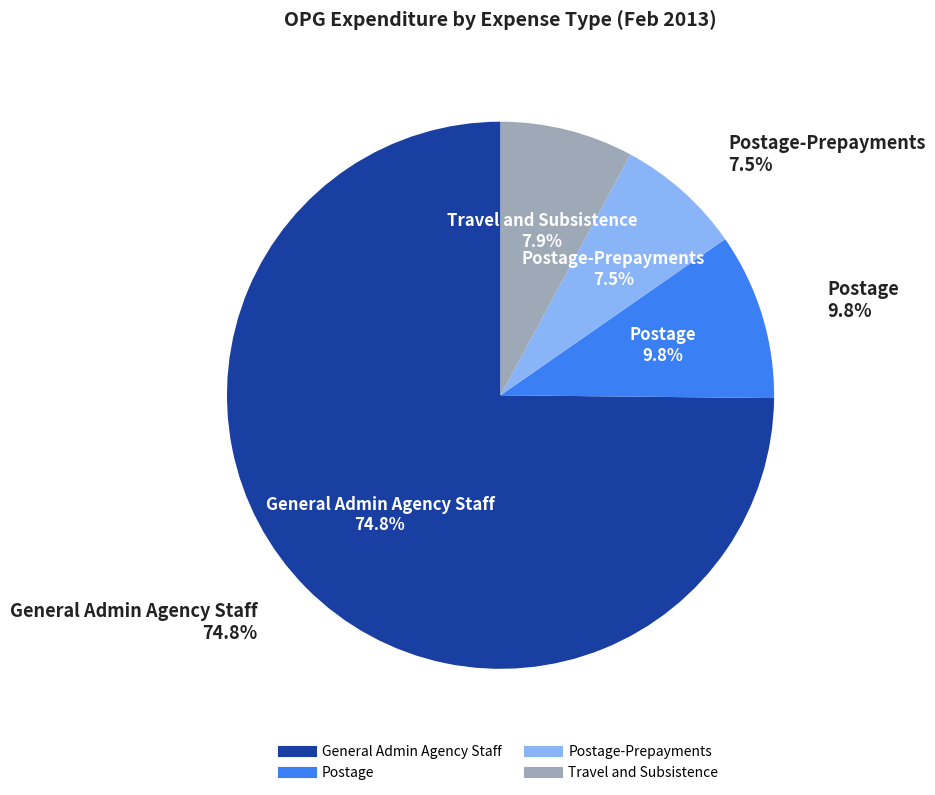

To the nearest percent, what is the average slice percentage?

25%